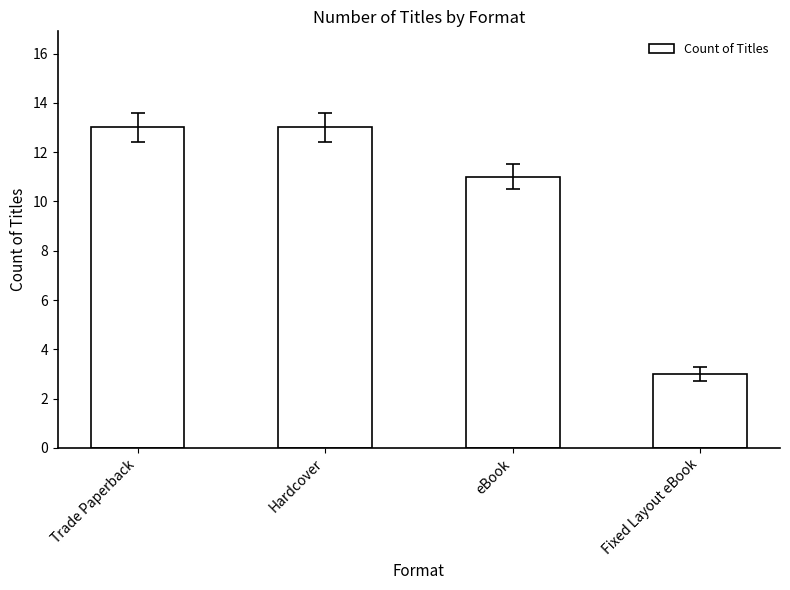

What is the difference between the second highest and minimum values?

10